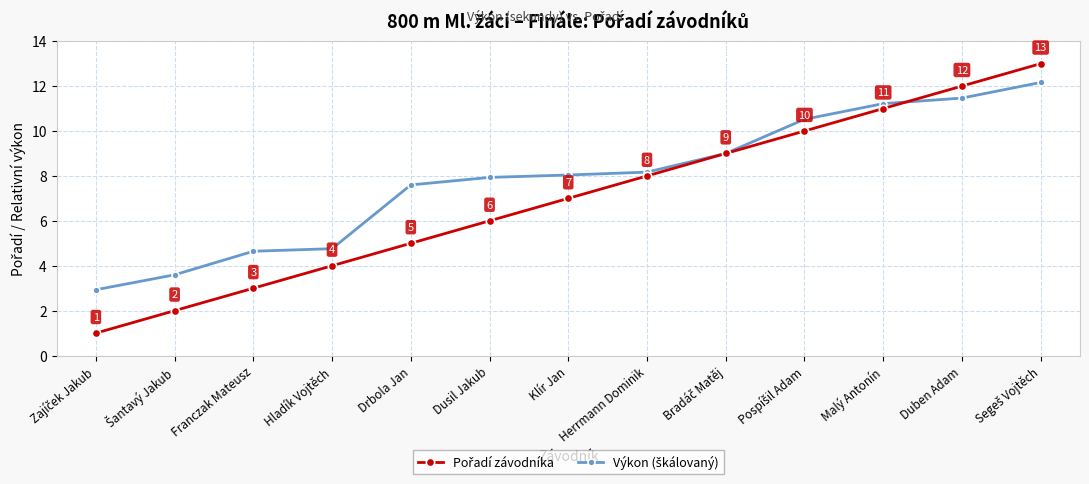

How many distinct data groups are displayed?

2